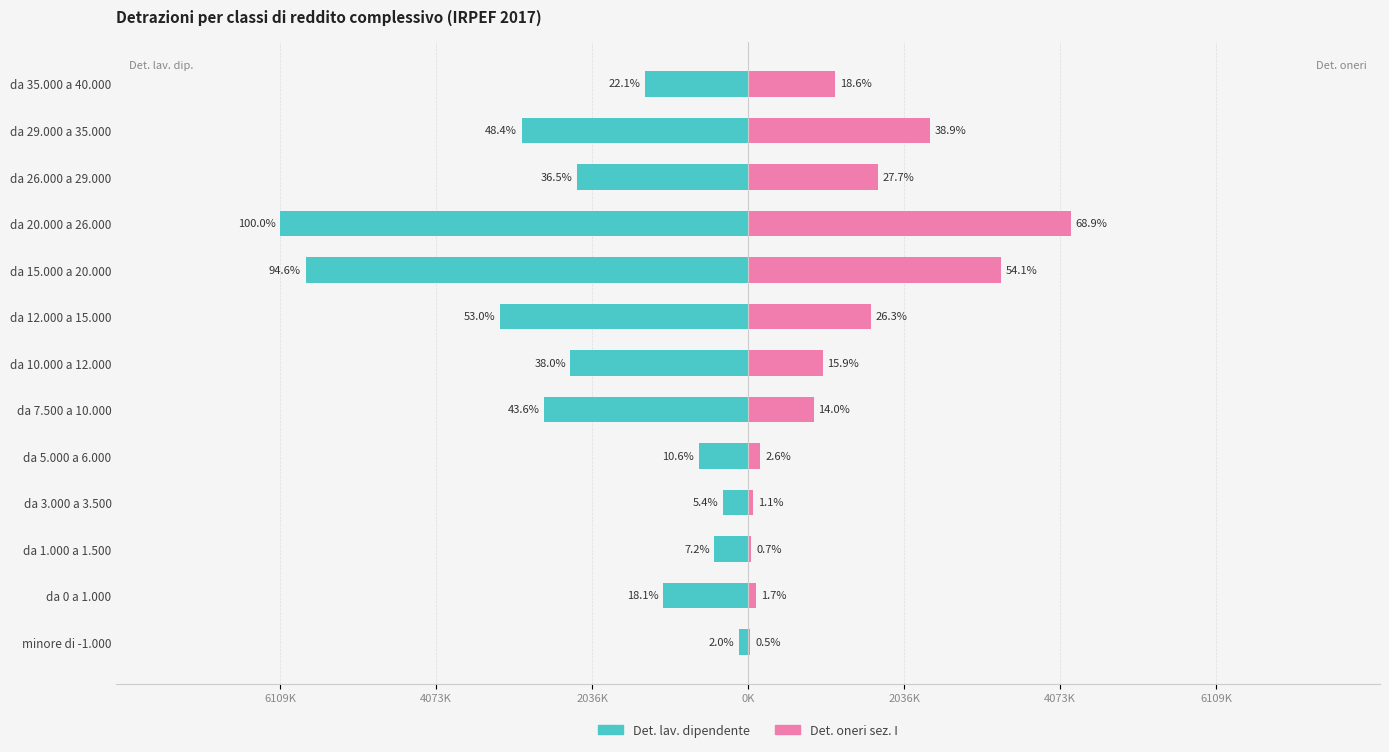

How many bars are there in total?

26